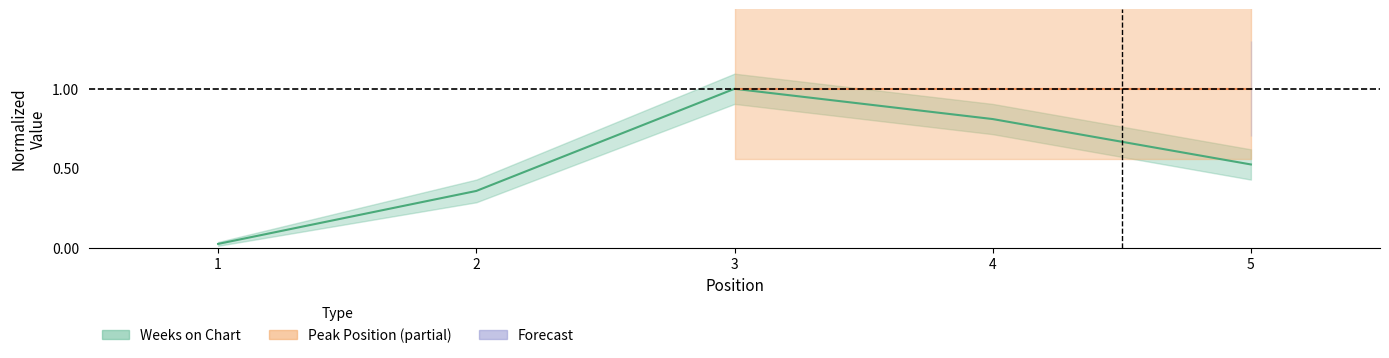

Reading right to left, list all the values displayed in this chart.

5=0.5	4=0.8	3=1.0	2=0.4	1=0.0